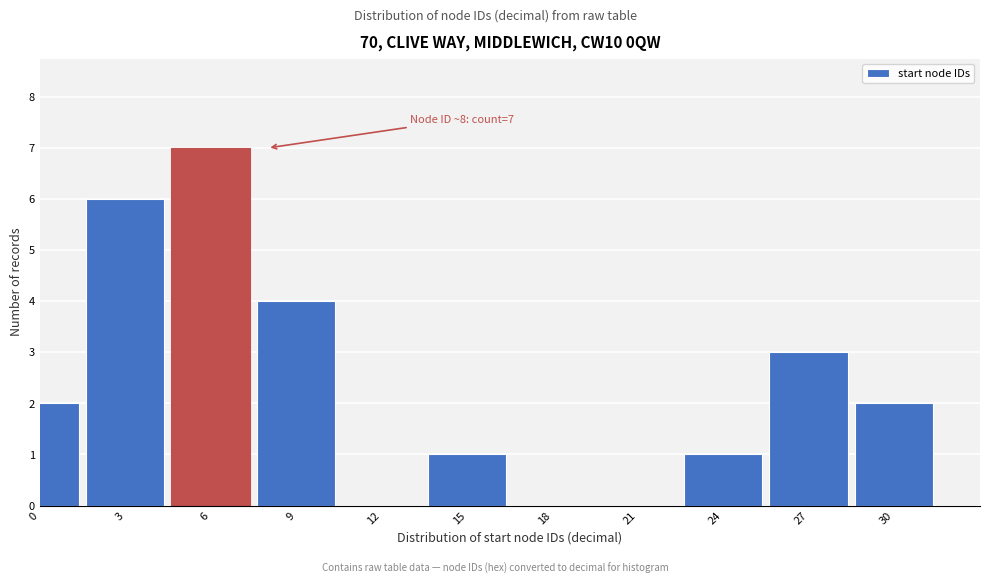

Reading left to right, list all the values displayed in this chart.

0=2	3=6	6=7	9=4	12=0	15=1	18=0	21=0	24=1	27=3	30=2